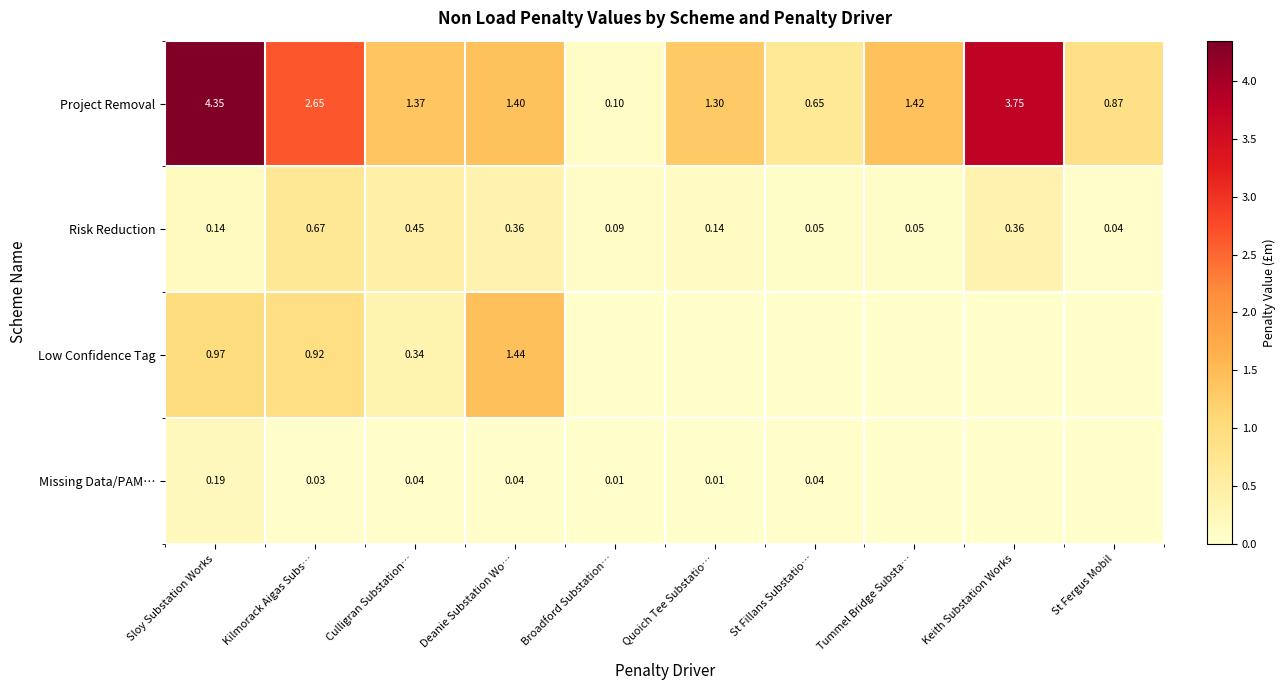

Which category has the highest value in the Project Removal series?

Sloy Substation Works